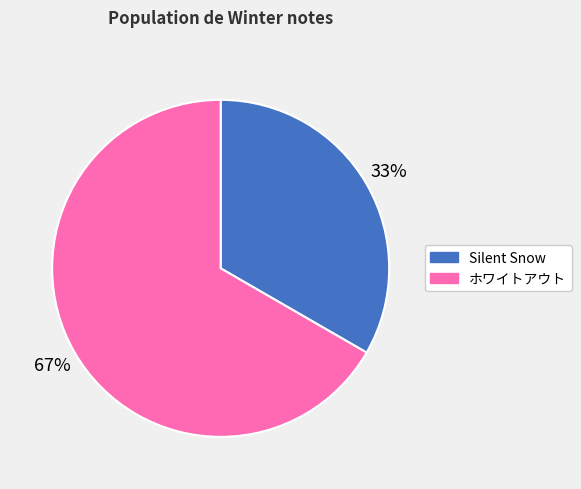

To the nearest percent, what percentage of the pie is Silent Snow?

33%